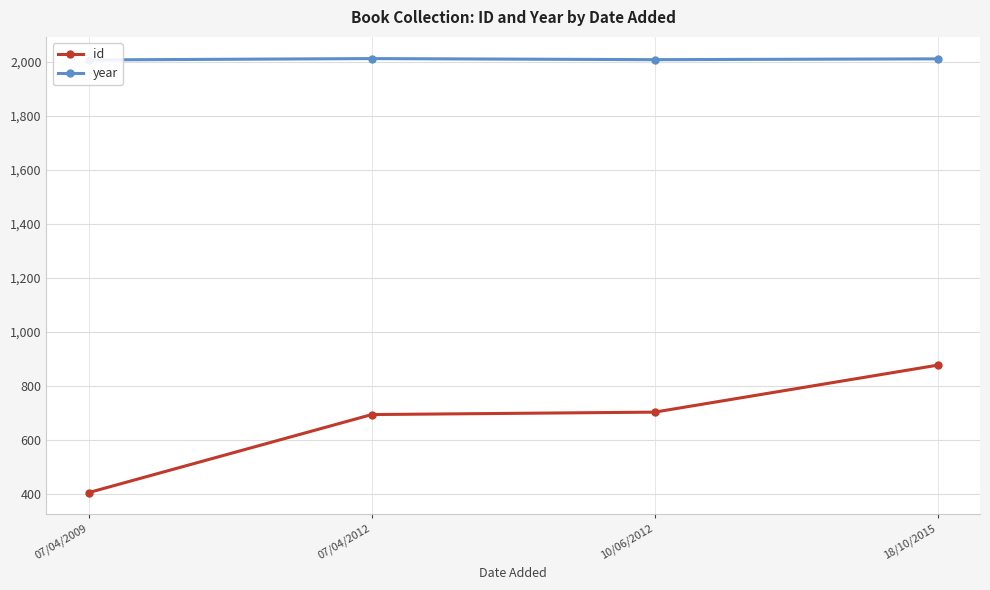

What is the spread (max minus min) of values at 07/04/2012?

1319